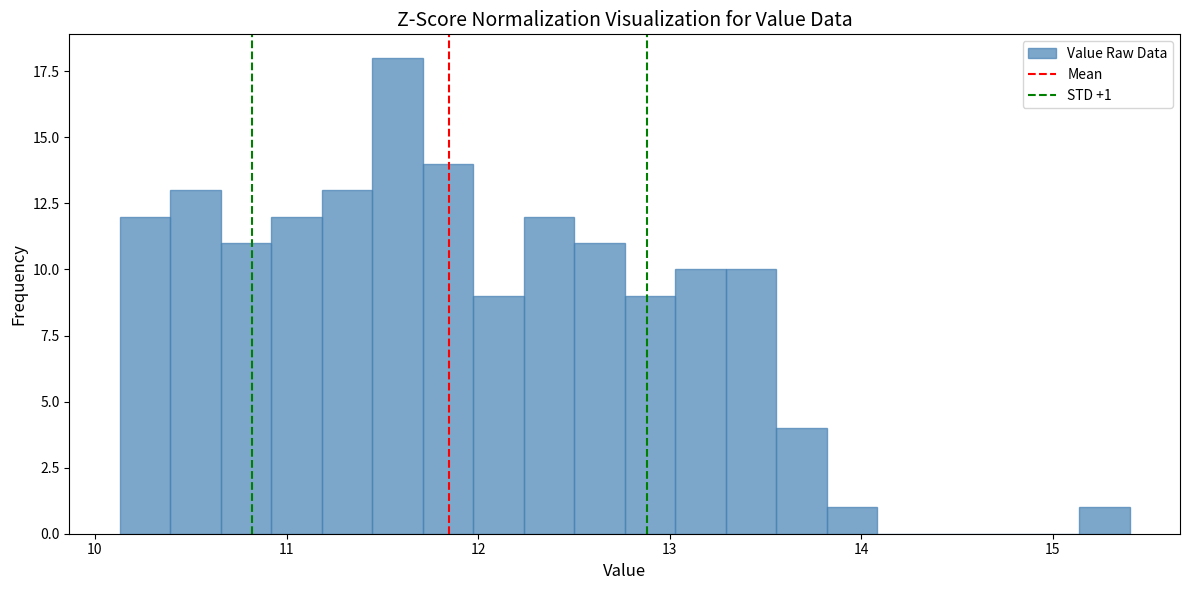

Around what value on the x-axis is the tallest bar? Give the approximate position of its centre, as read against the axis.

11.6